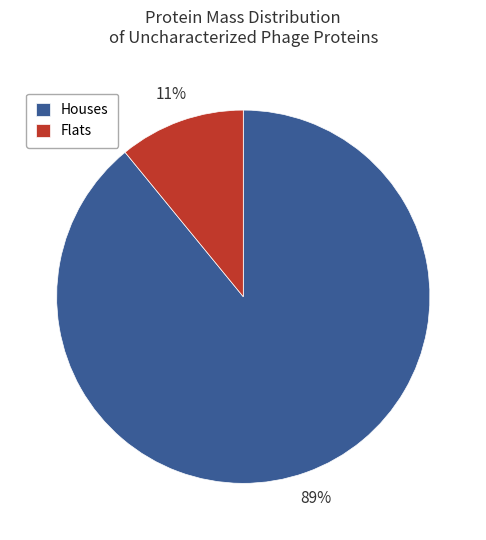

How many slices are in this pie chart?

2